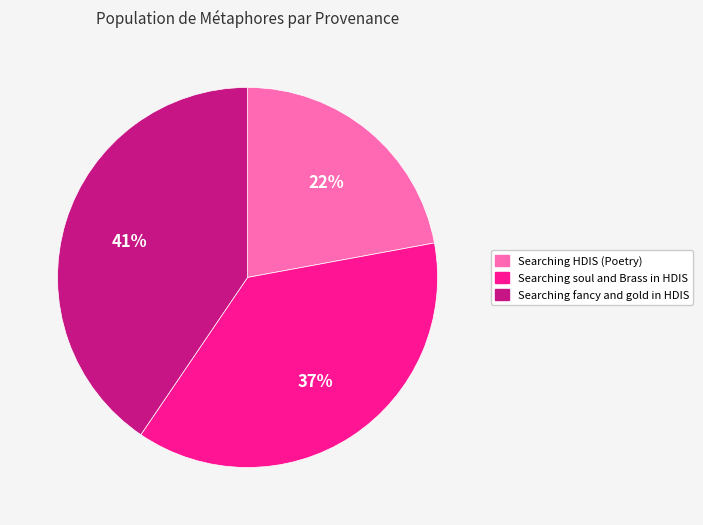

Which has a higher value, Searching fancy and gold in HDIS or Searching soul and Brass in HDIS?

Searching fancy and gold in HDIS